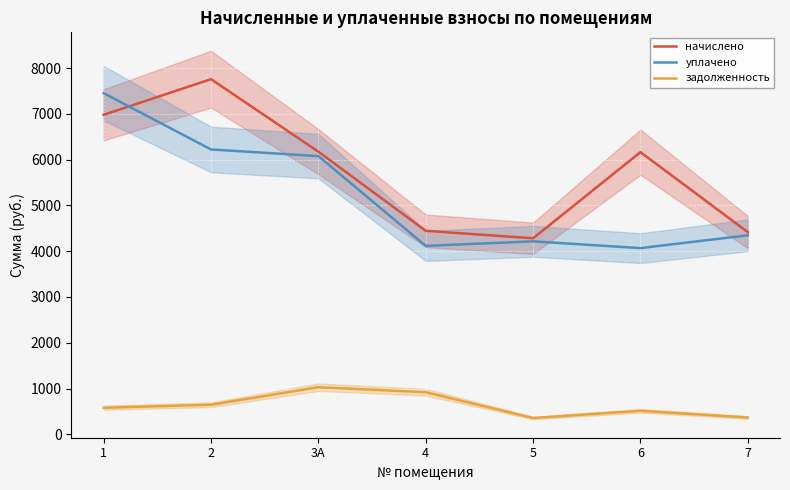

Is it true that начислено equals 2482.8 at 7?

False